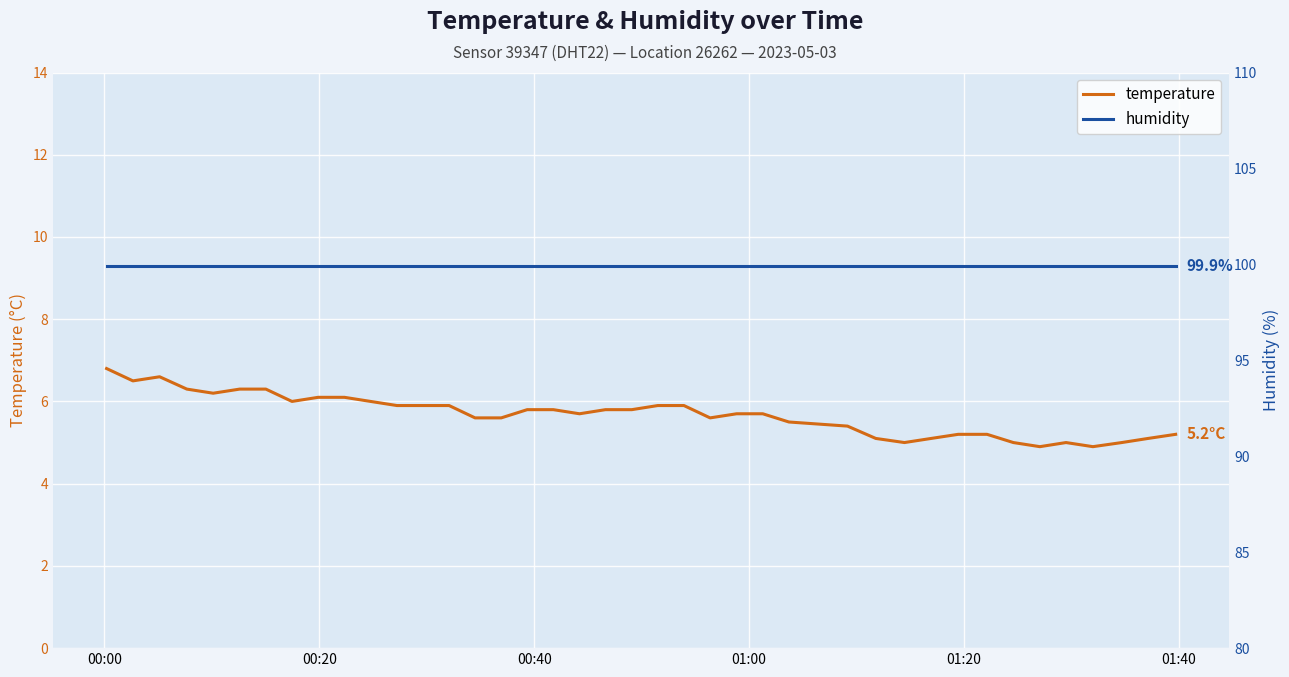

True or false: temperature and humidity intersect in this chart.

False